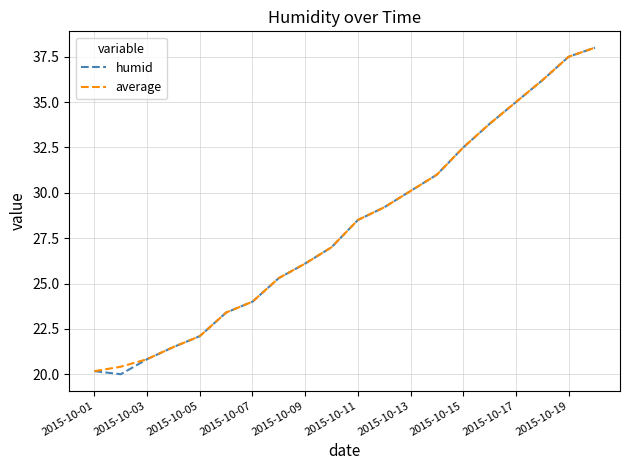

What is the highest value of the humid series?

38.0